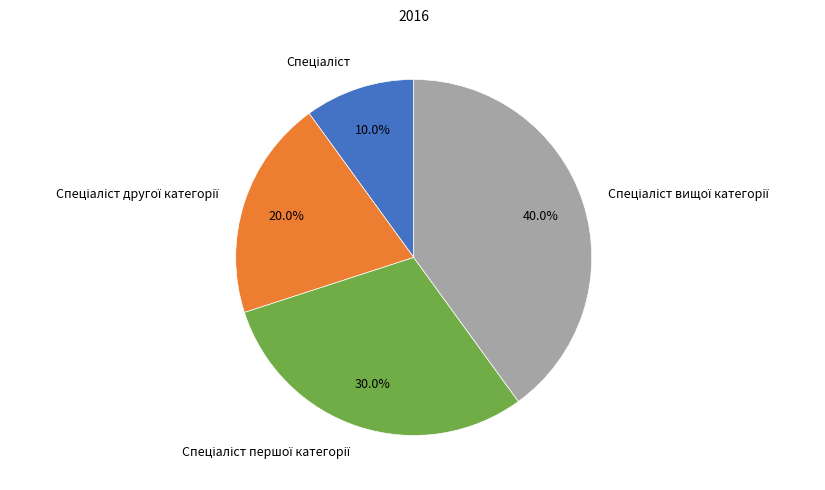

Does any single category account for the majority?

No